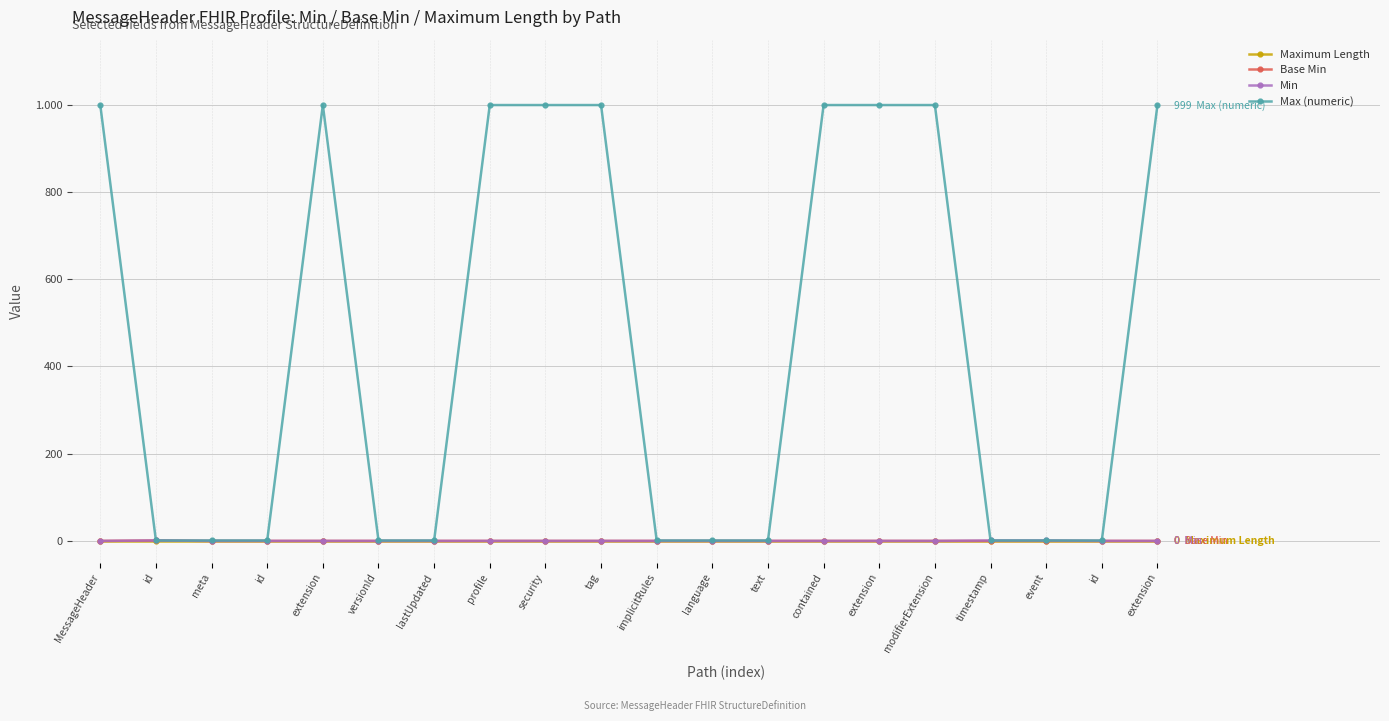

True or false: Max (numeric) and Base Min cross at least once.

False